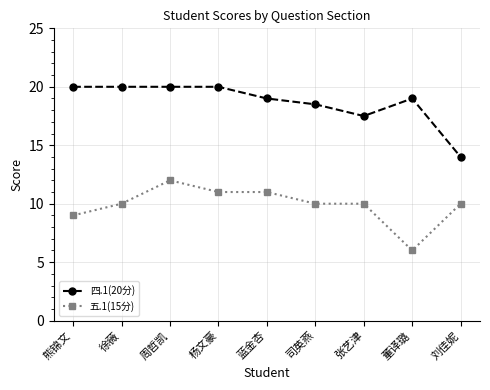

True or false: 五.1(15分) and 四.1(20分) cross at least once.

False